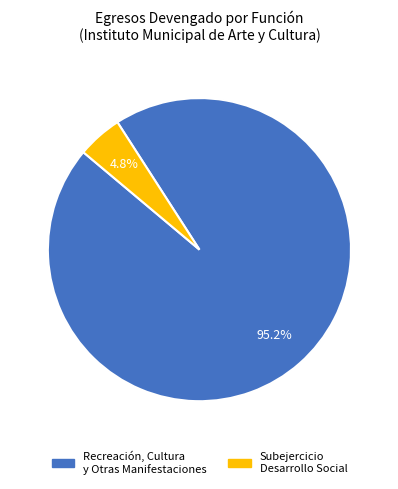

Is there any slice that represents more than half of the pie?

Yes